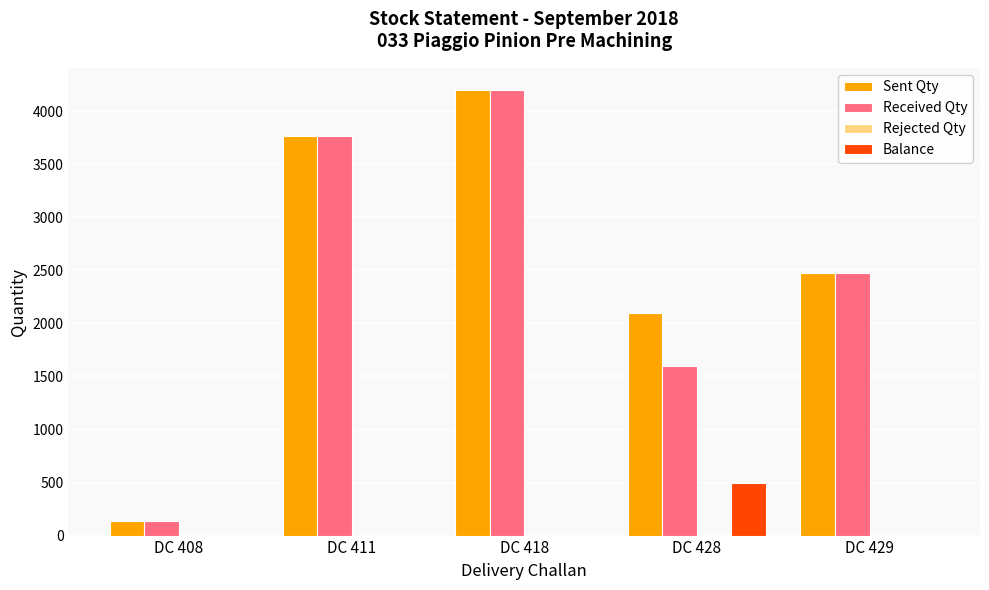

Which series has the largest total across all categories?

Sent Qty